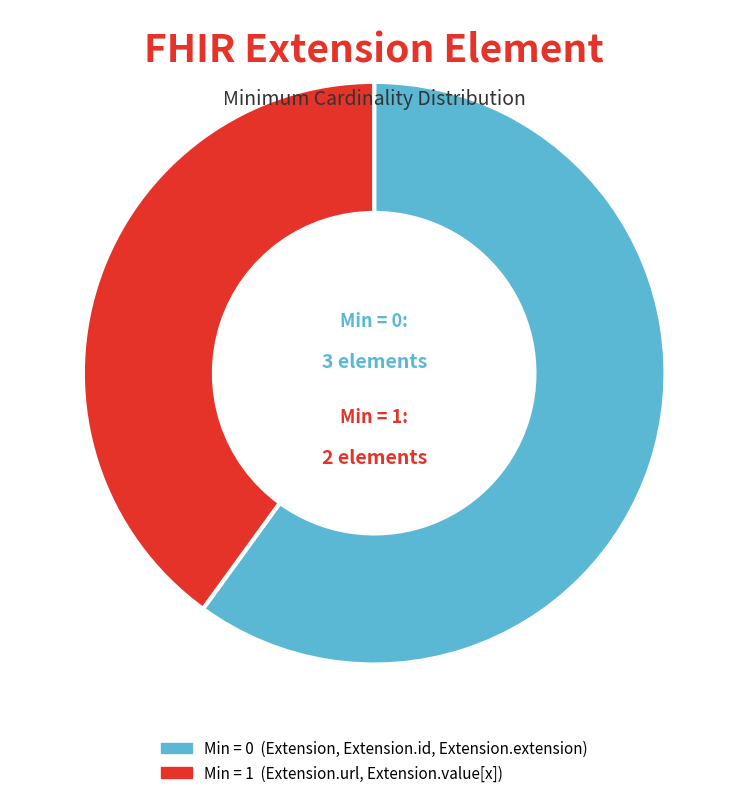

Is there any slice that represents more than half of the pie?

Yes